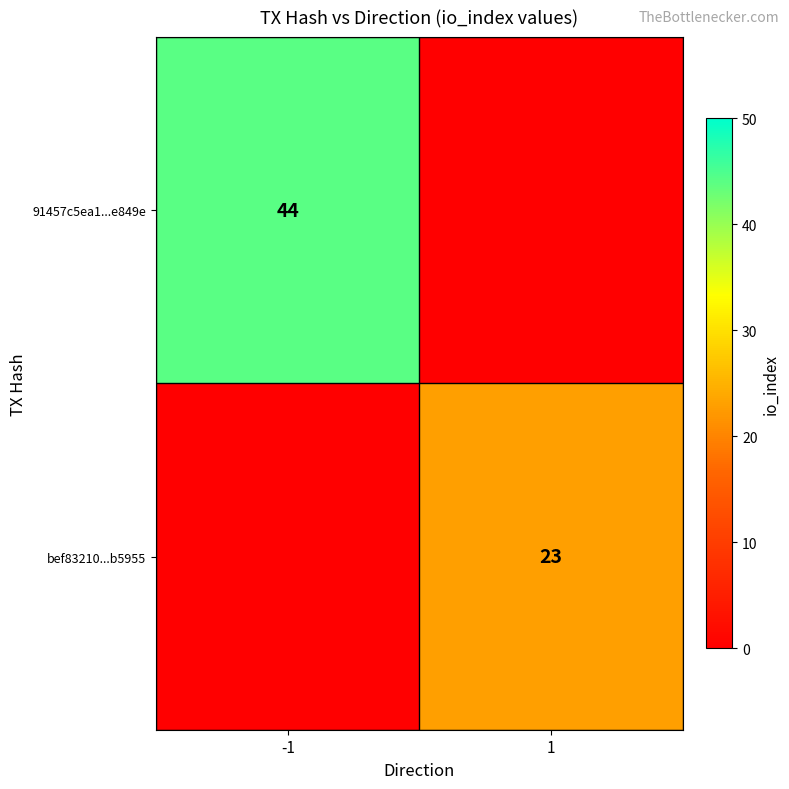

Between 1 and -1, which is larger?

-1